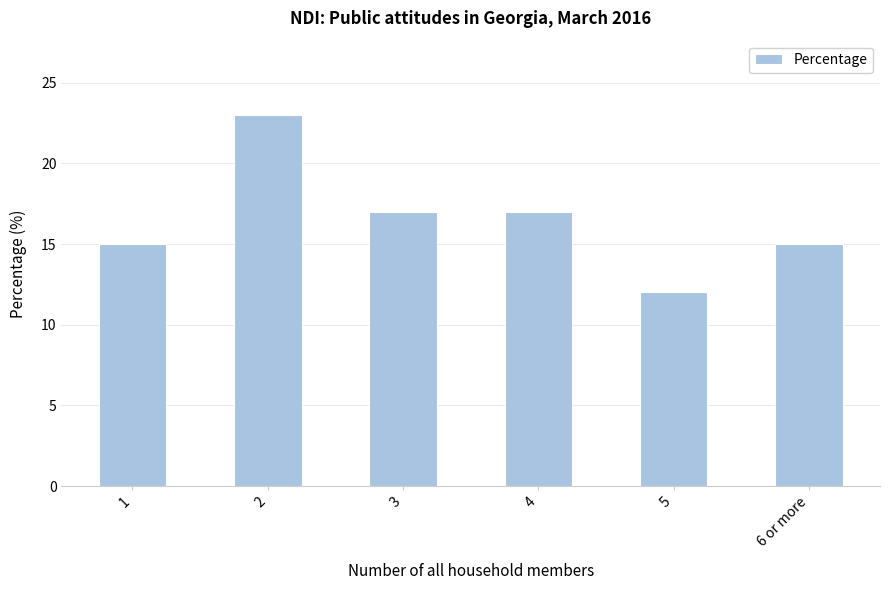

Reading right to left, transcribe all the data shown in this chart.

15	12	17	17	23	15